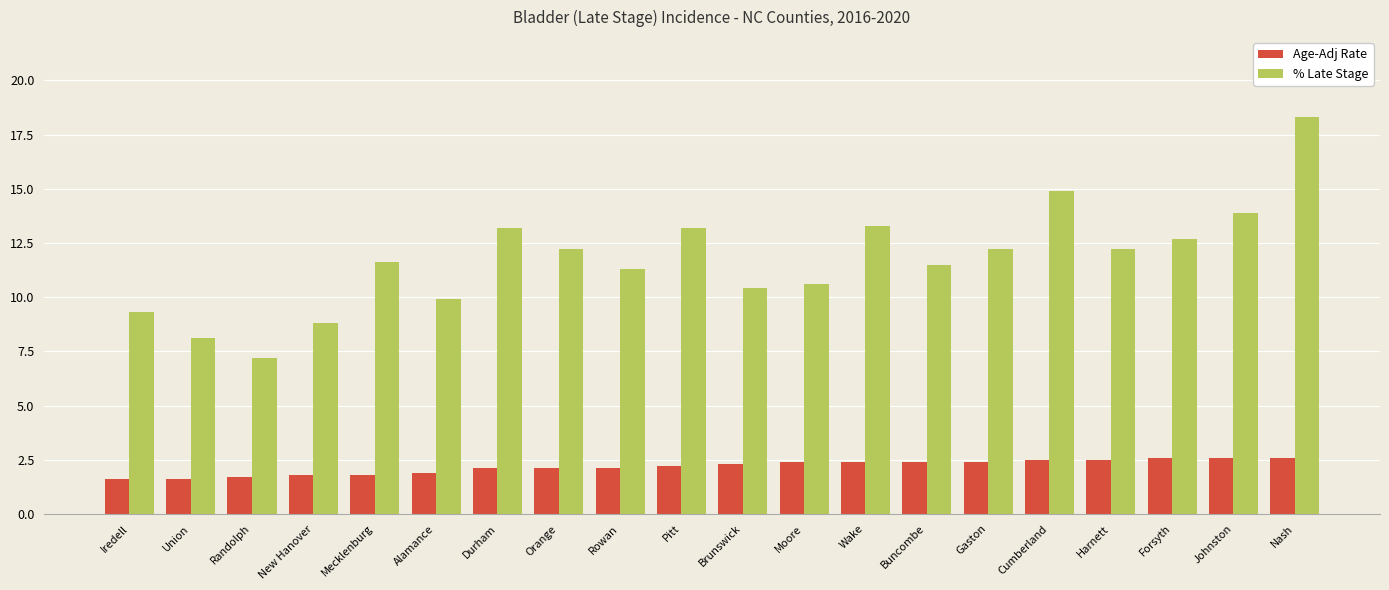

What is the label of the 14th bar from the left?

Buncombe